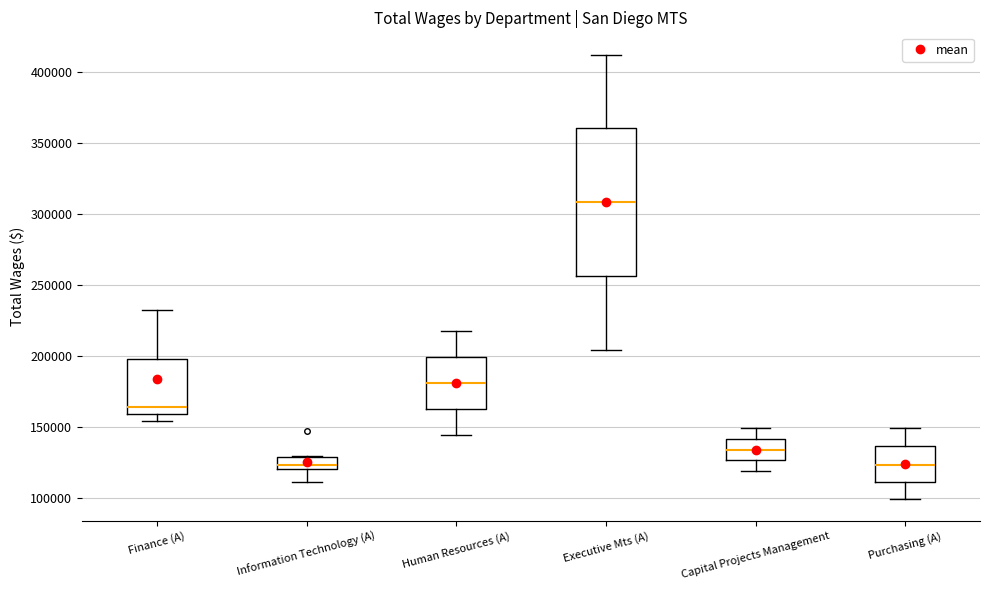

Where is the upper edge of the box for Capital Projects Management on the y-axis? The values are not printed on the chart, so give them approximately, as read against the axis.

140000